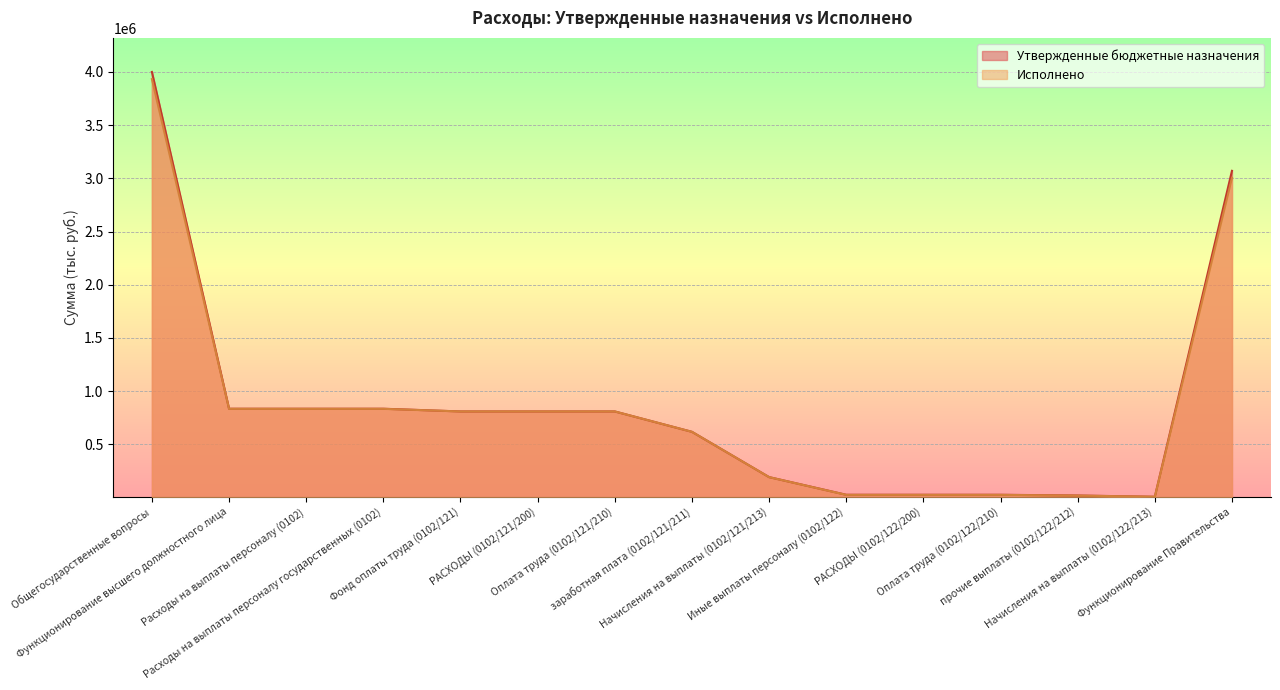

Which label corresponds to the largest value in the chart?

Общегосударственные вопросы